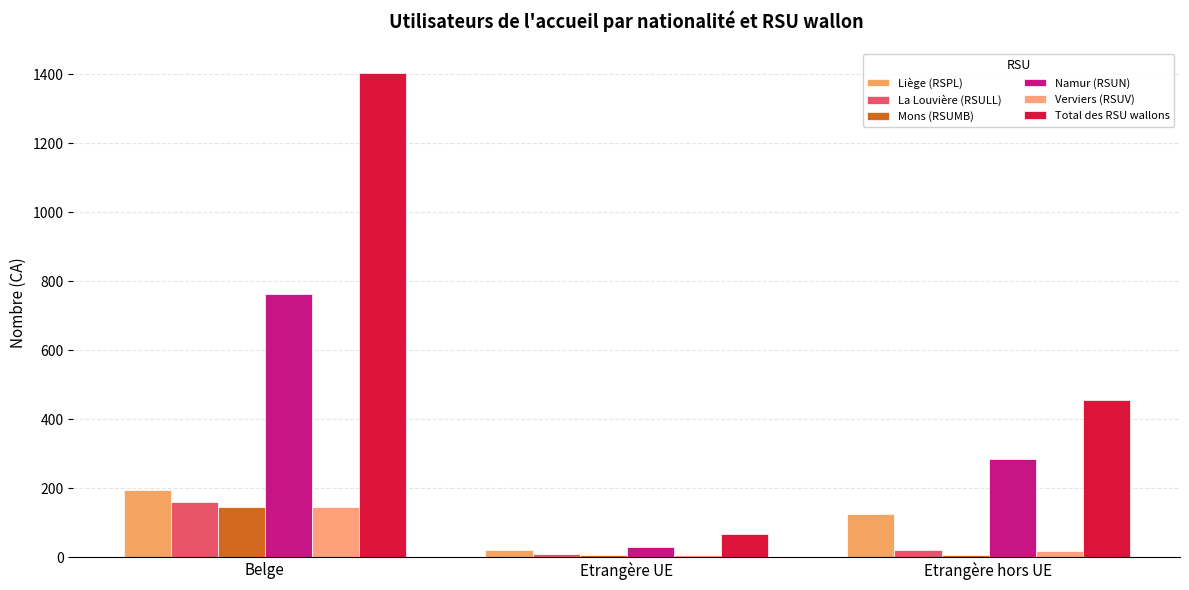

How many distinct data groups are displayed?

6